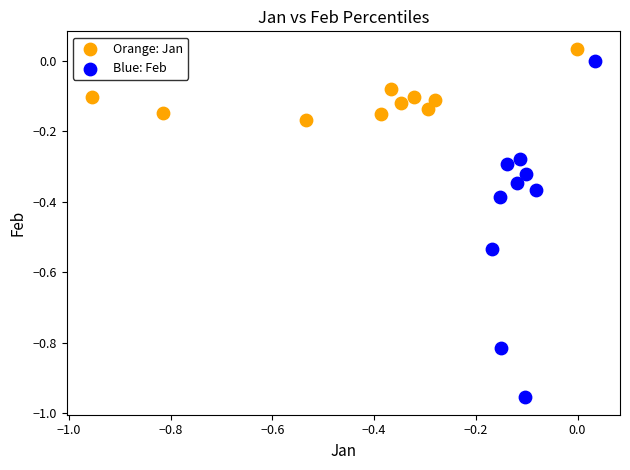

Which series contains the lowest Y value?

Blue: Feb